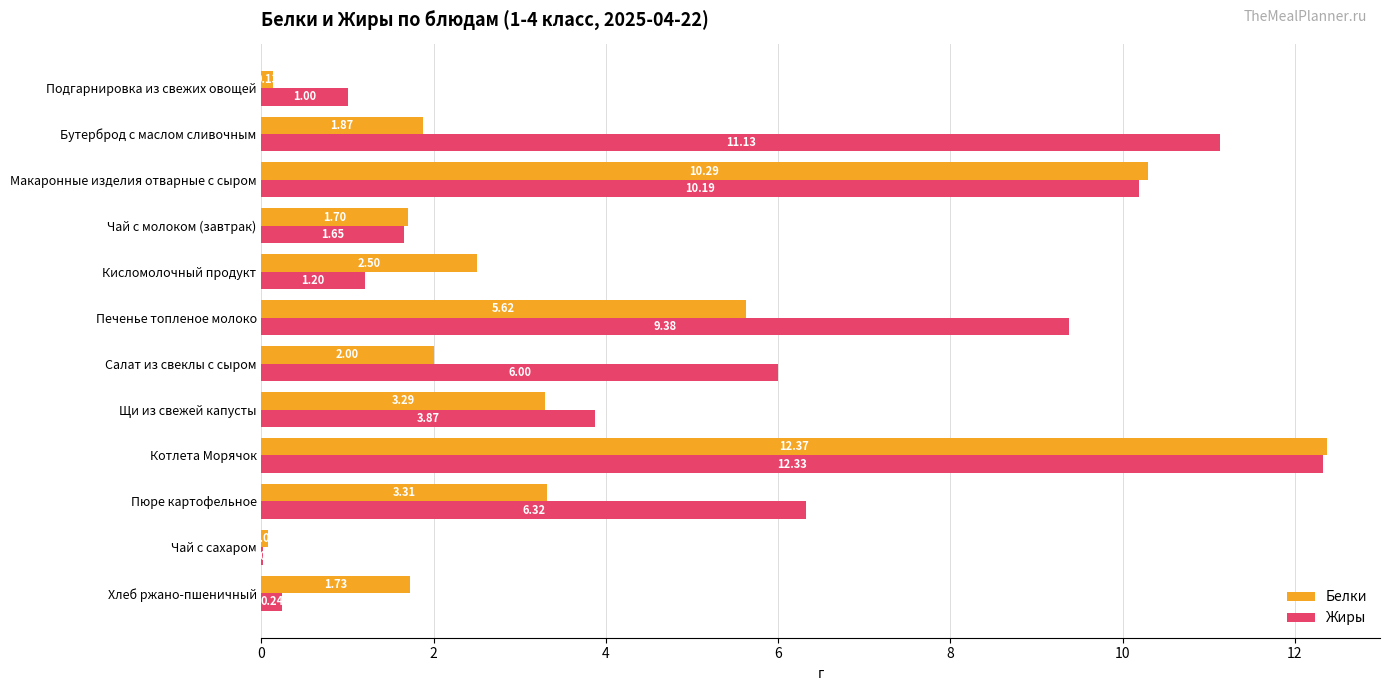

Between Пюре картофельное and Чай с сахаром, which series saw the biggest shift?

Жиры